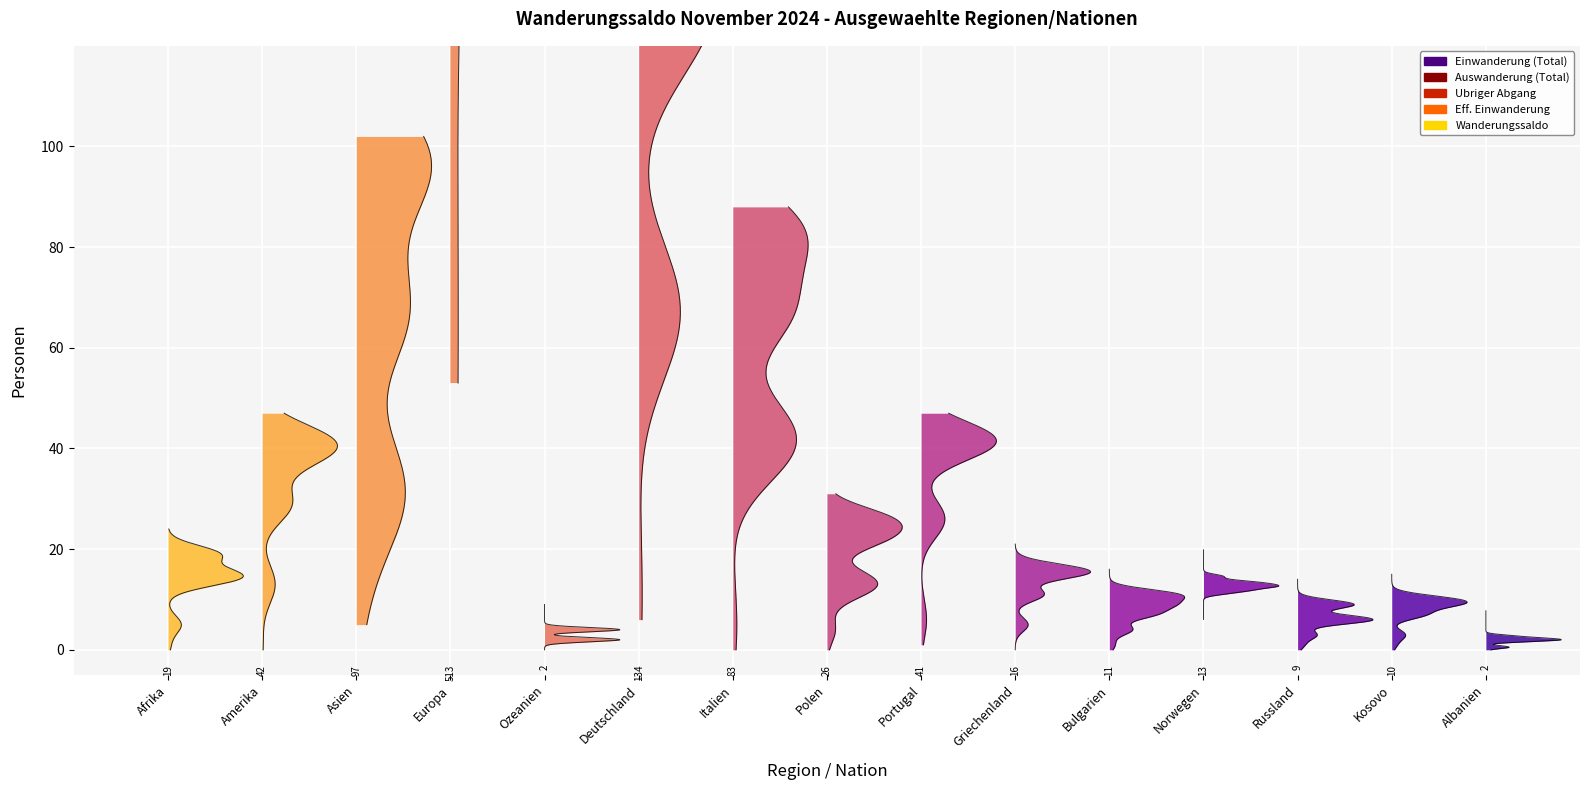

At which label is Eff. Einwanderung closest to 206?

Deutschland